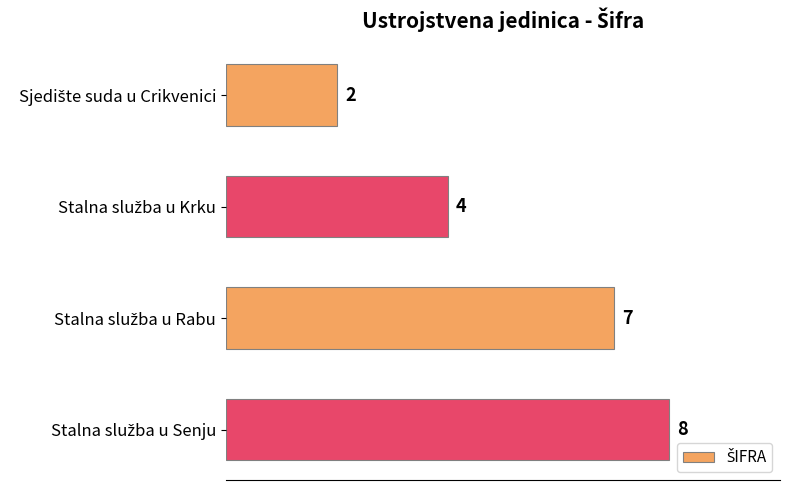

How many series are shown in this chart?

1